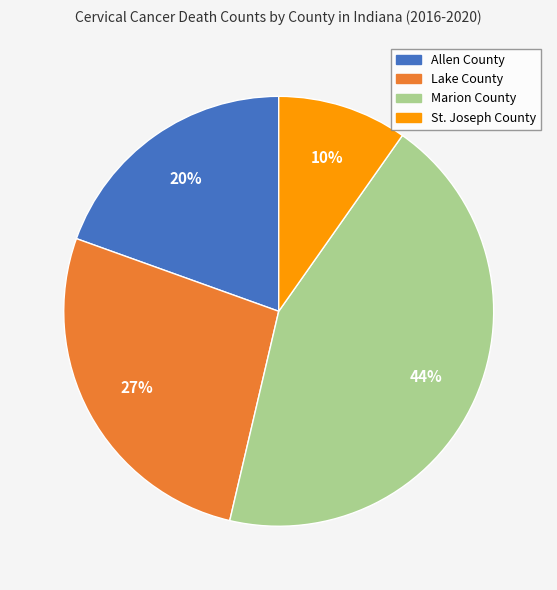

What is the ratio of the value at St. Joseph County to the value at Lake County?

0.4